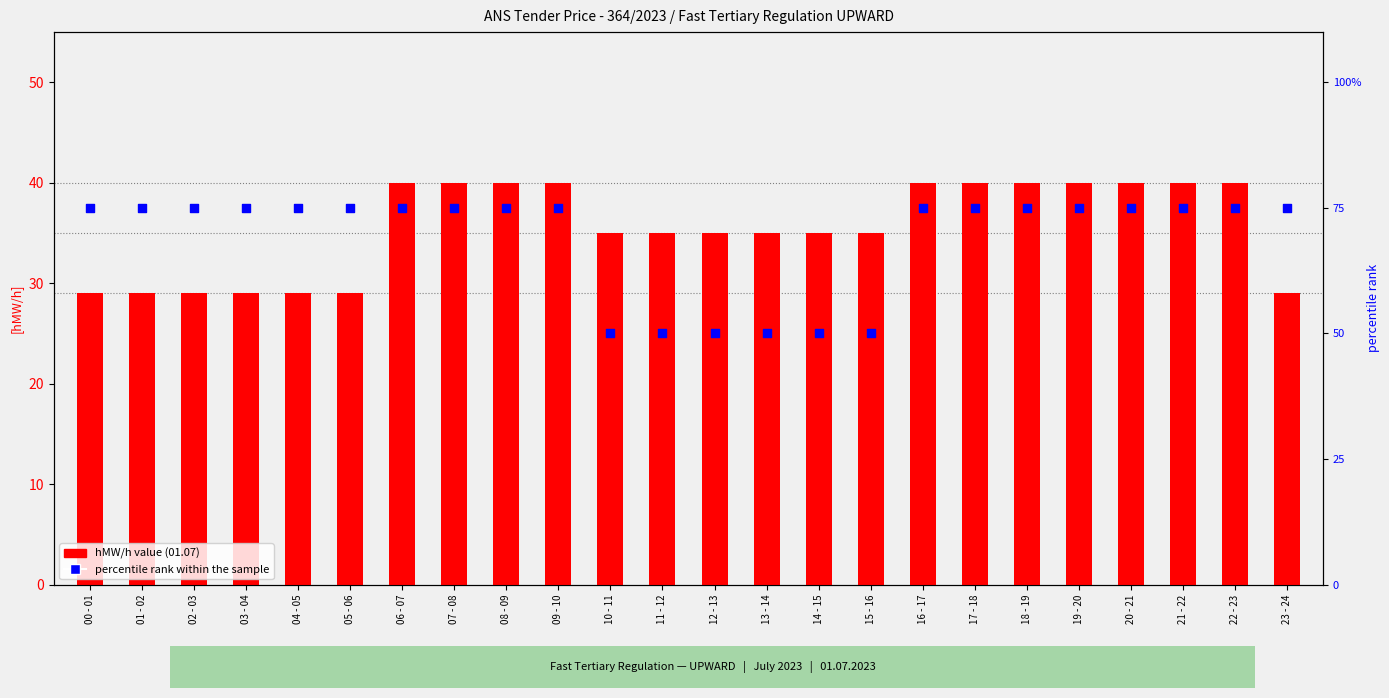

Which series contains the highest Y value?

percentile rank within the sample